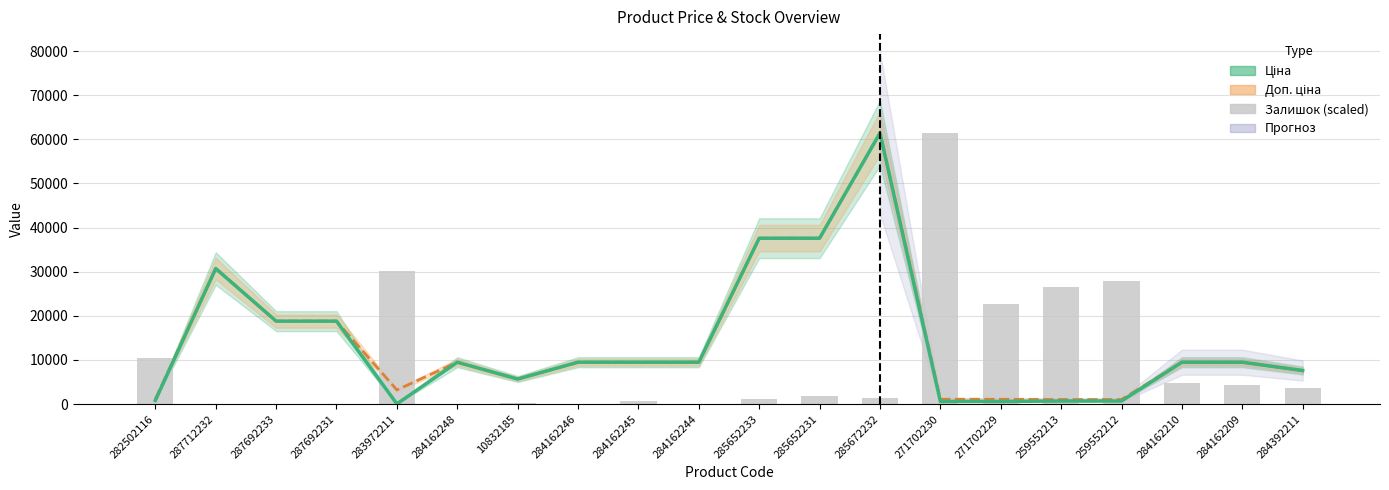

What is the greatest value displayed?

61434.3